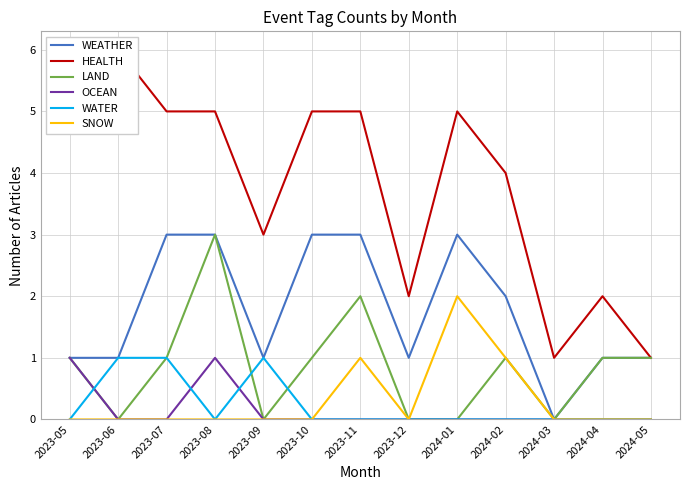

What is the greatest value displayed?

6